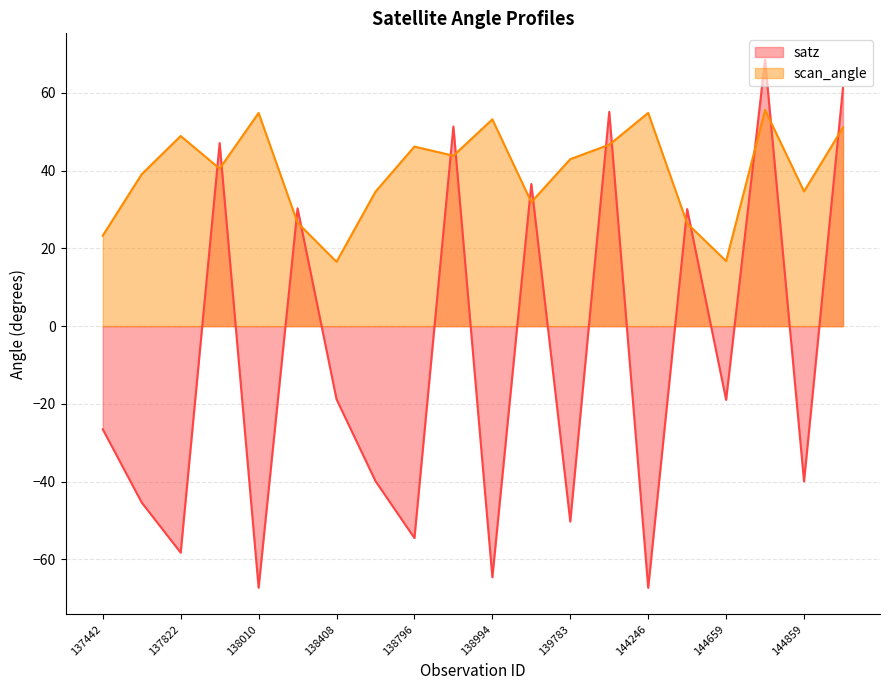

How many lines are shown in the chart?

2